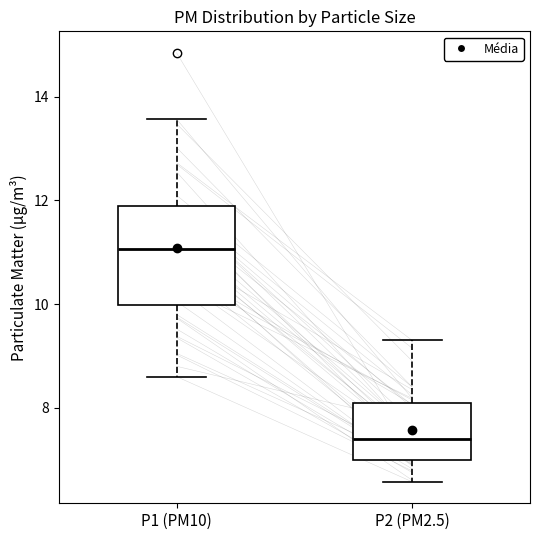

Reading left to right, transcribe this box plot: for each box, give where its median line is, the range the box spans, and where its two whiskers end, as read against the y-axis. The values are not printed on the chart, so give them approximately, as read against the axis.

P1 (PM10): median 11.0, box 10.0 to 11.8, whiskers 8.6 to 13.6
P2 (PM2.5): median 7.4, box 7.0 to 8.0, whiskers 6.6 to 9.4